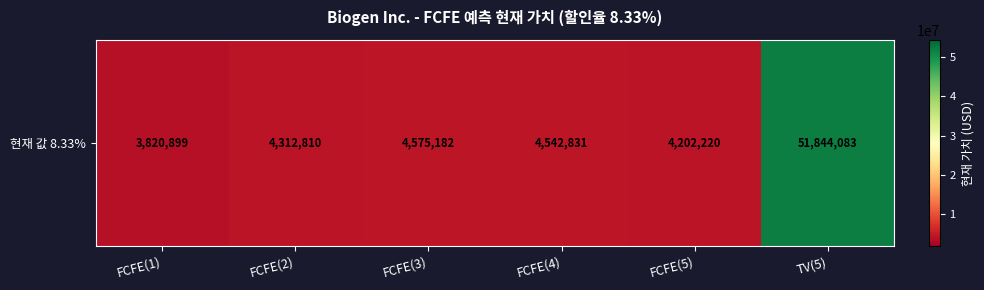

What is the greatest value displayed?

51844083